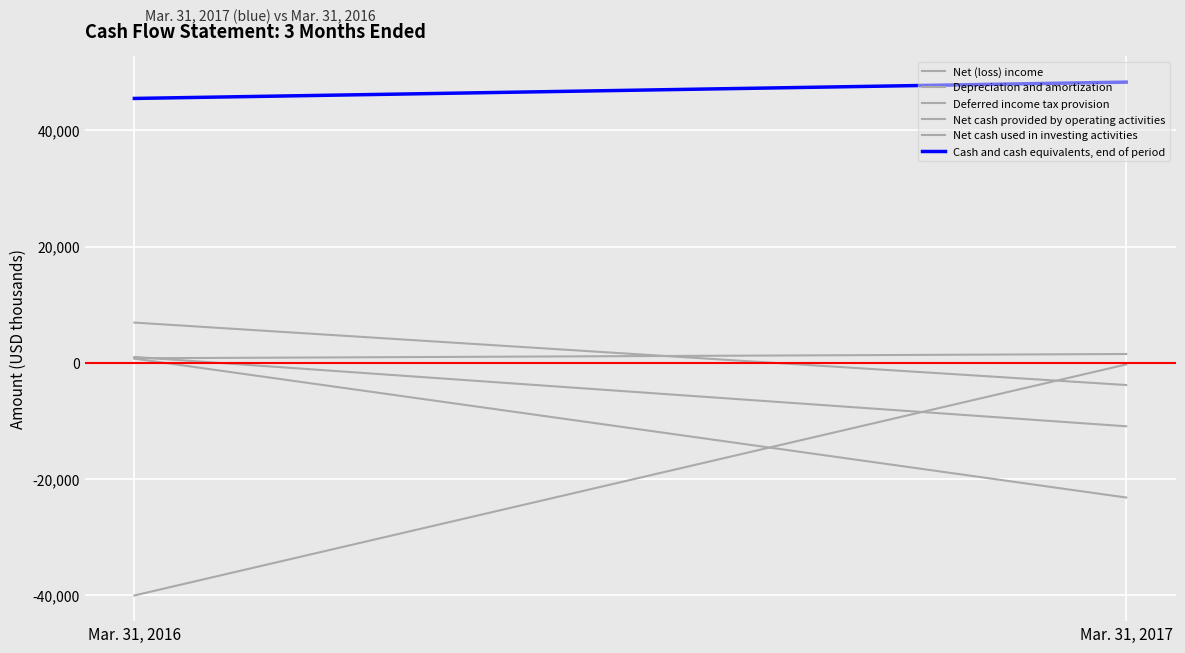

How many lines are shown in the chart?

6